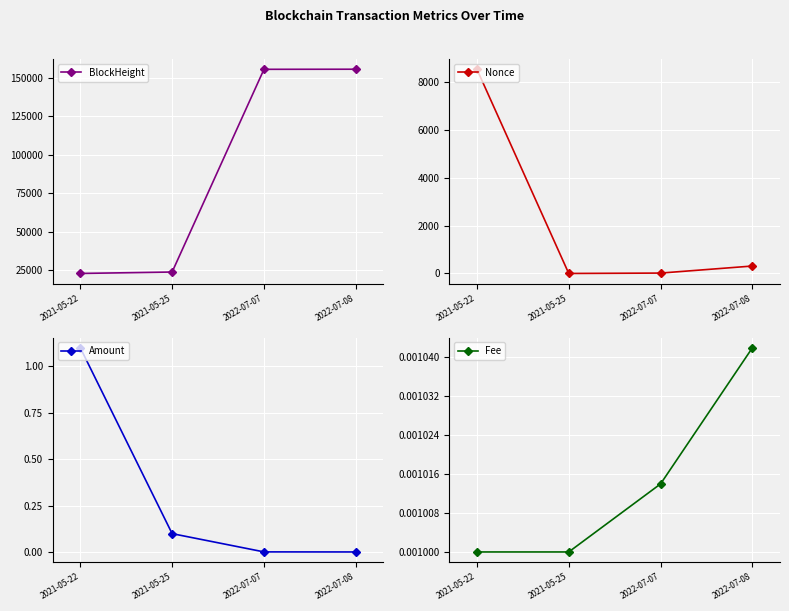

Which category has the lowest value in the Amount series?

2022-07-08